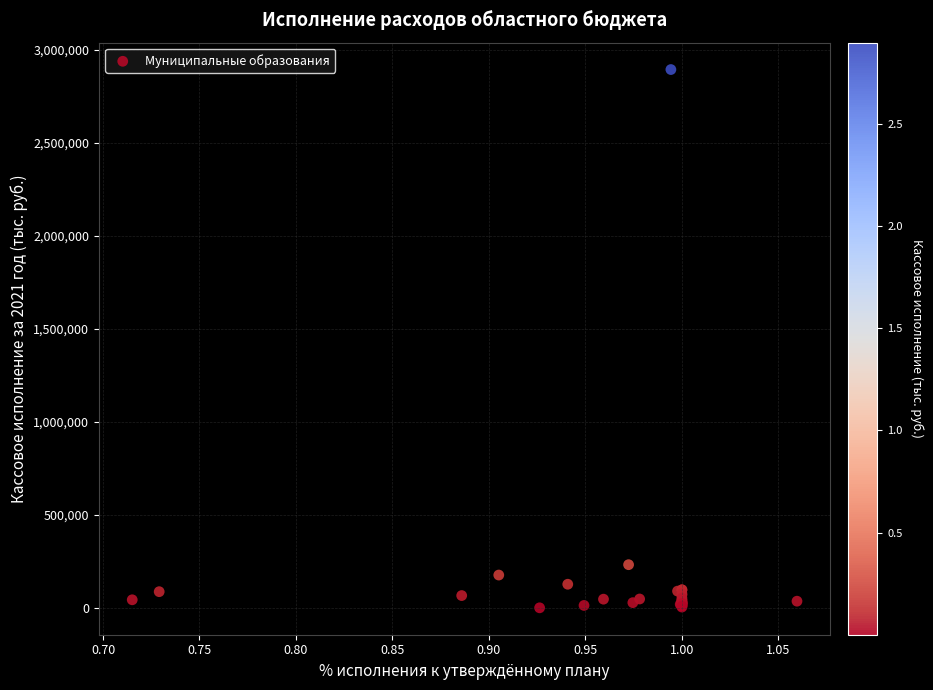

What Y value in the scatter plot is closest to 1448529?

233345.6